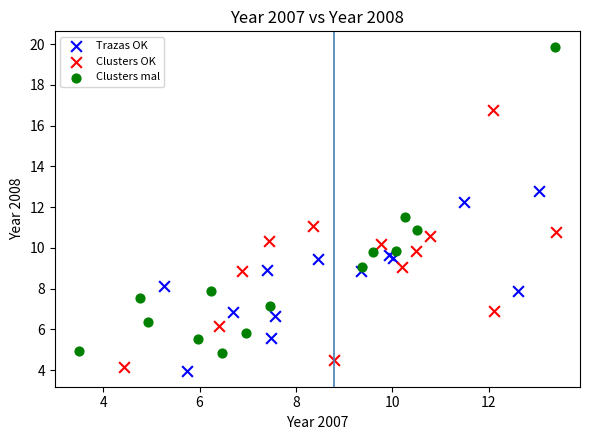

Which series has the widest spread of Y values?

Clusters mal